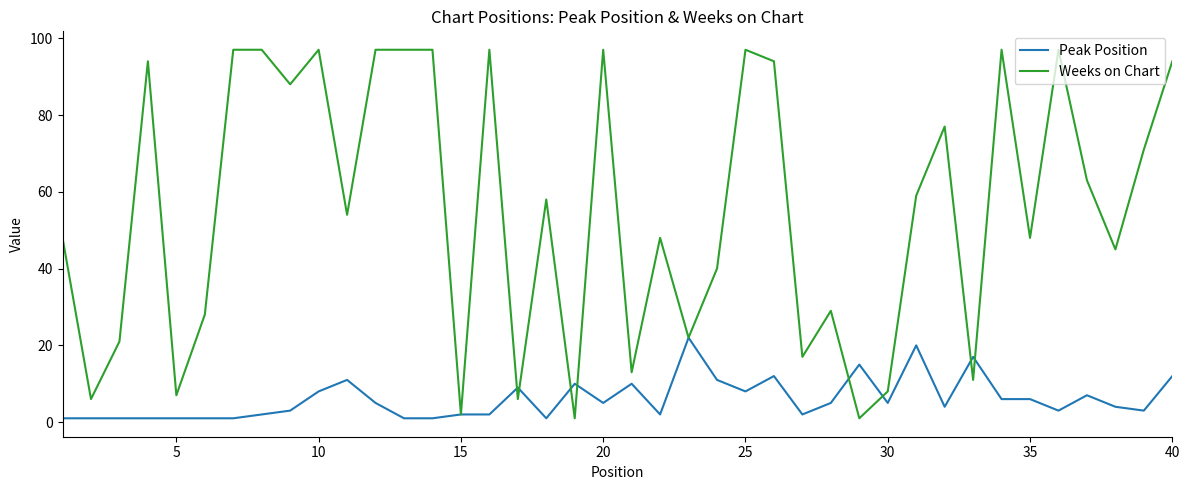

What is the average value of the Peak Position series?

6